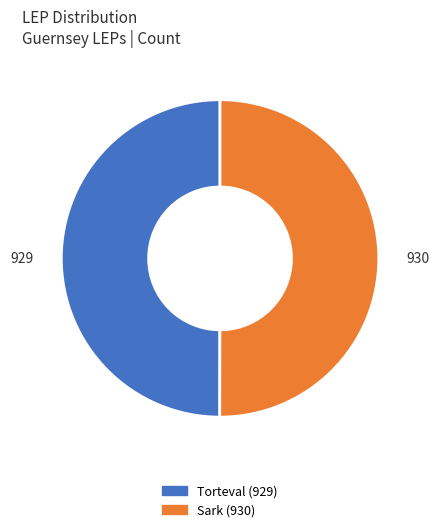

Combined, do Sark and Torteval account for over 50%?

Yes